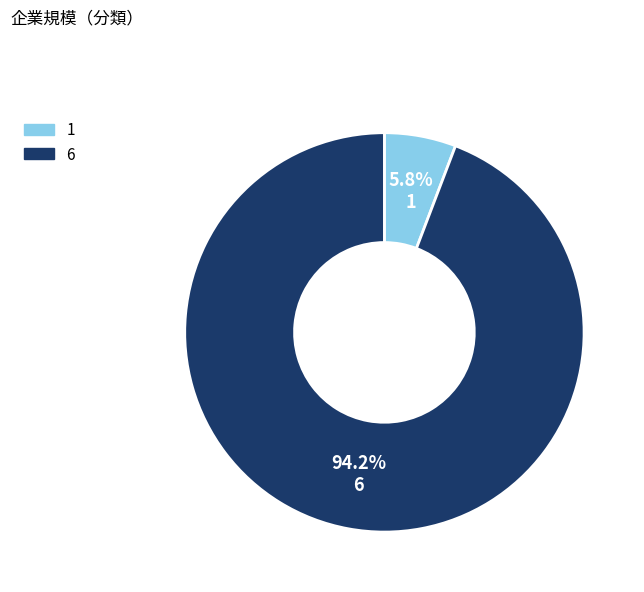

To the nearest percent, what is the average slice percentage?

50%